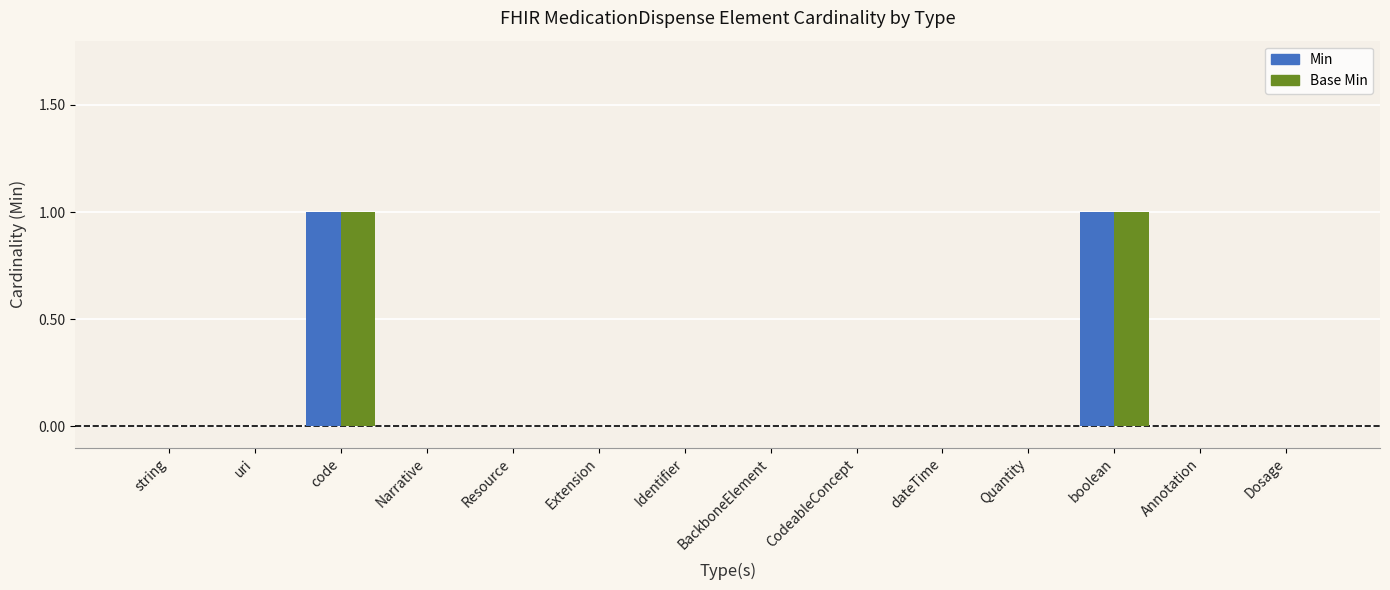

What are all the series names shown in the legend?

Min, Base Min